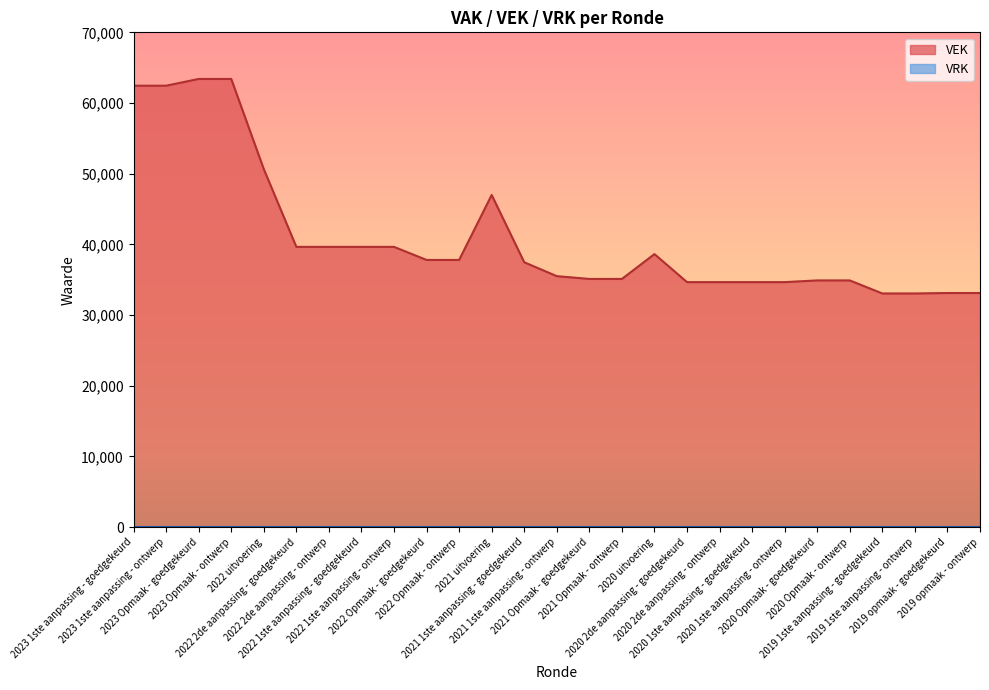

True or false: there are more than 2 points higher than both neighbors.

False